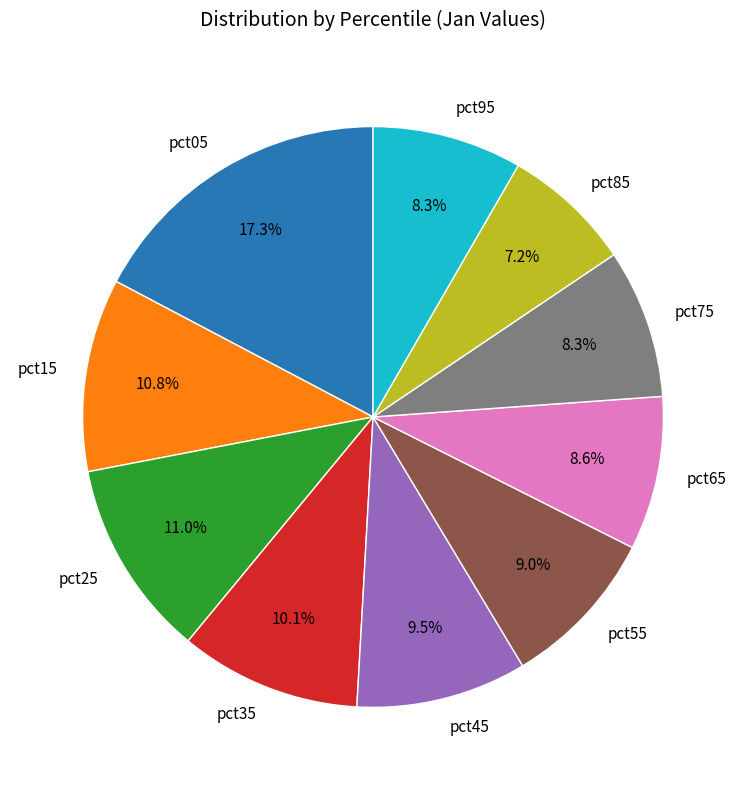

Which category has the smallest portion of the pie?

pct85